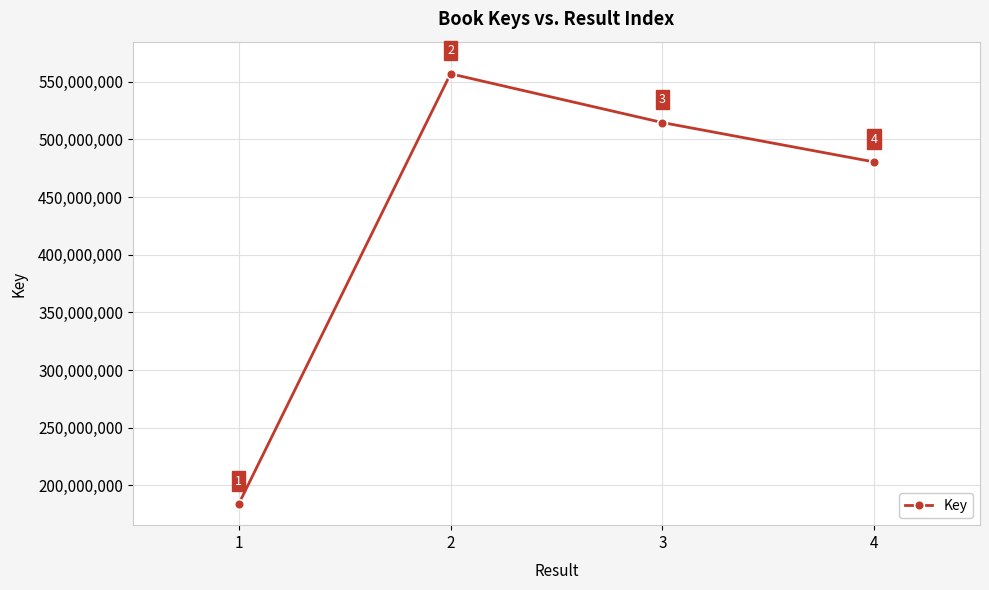

How many interior local peaks (higher than both neighbors) does the data have?

1